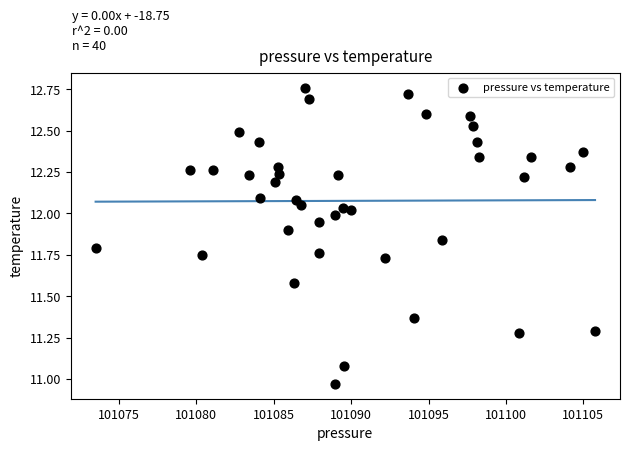

What is the range of Y values (max minus min)?

1.8